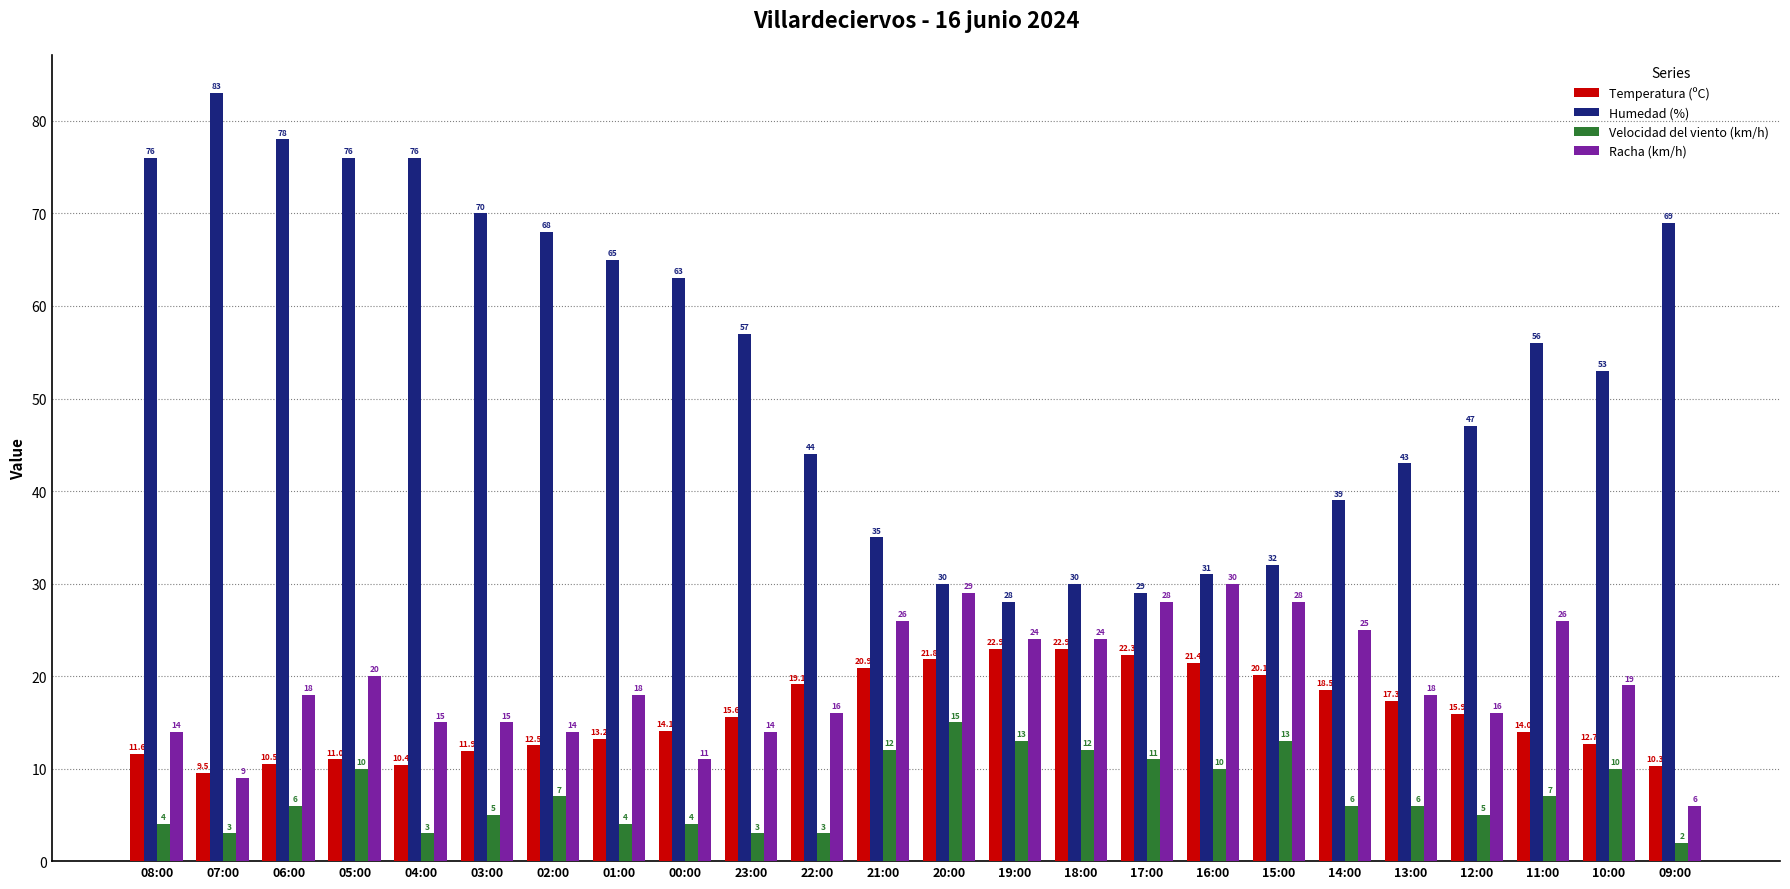

The Velocidad del viento (km/h) series shows 2.9 at 10:00. True or false?

False